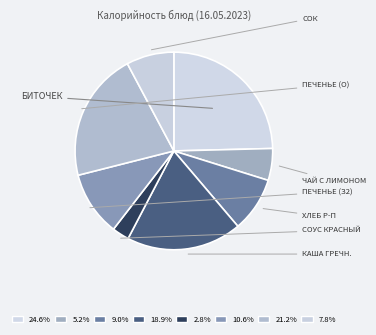

To the nearest percent, what is the average slice percentage?

12%